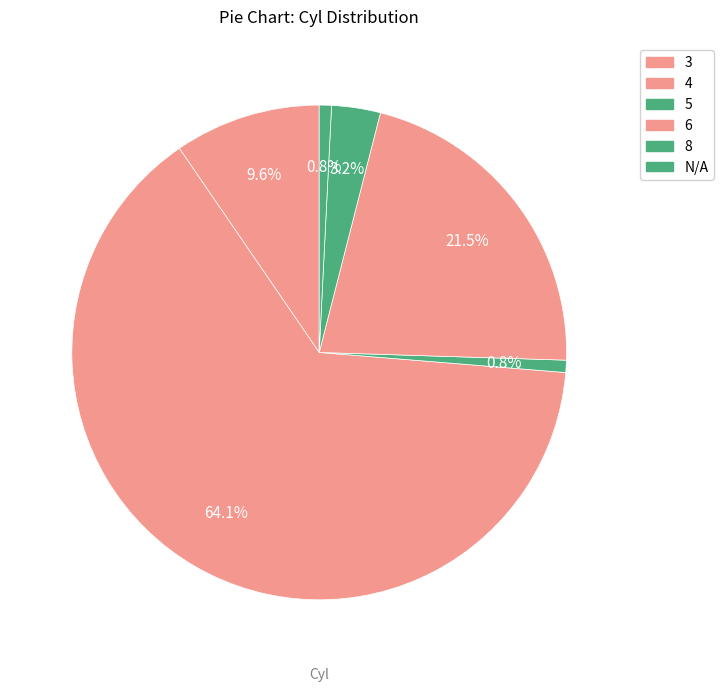

Is 8 the majority of the pie?

No